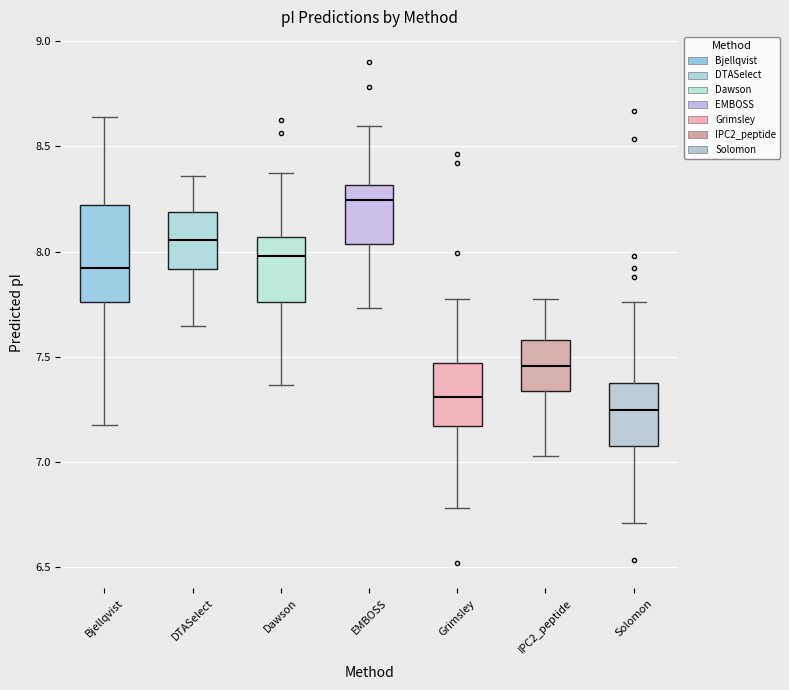

Which box has the highest median line?

EMBOSS